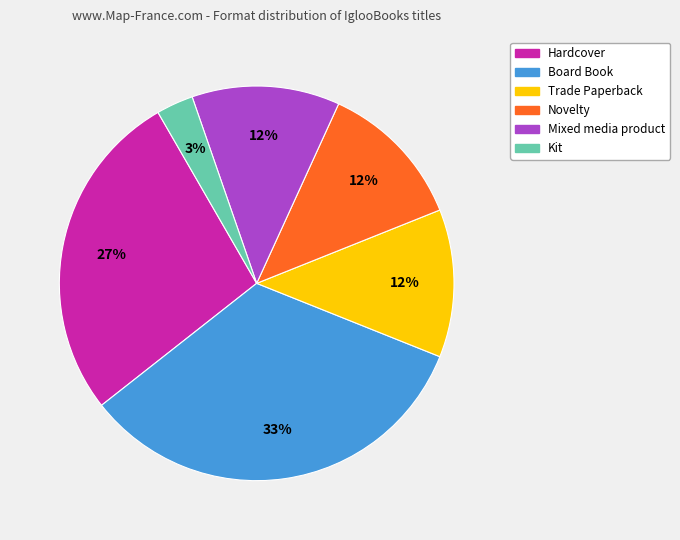

To the nearest percent, what is the combined percentage of Kit and Mixed media product?

15%